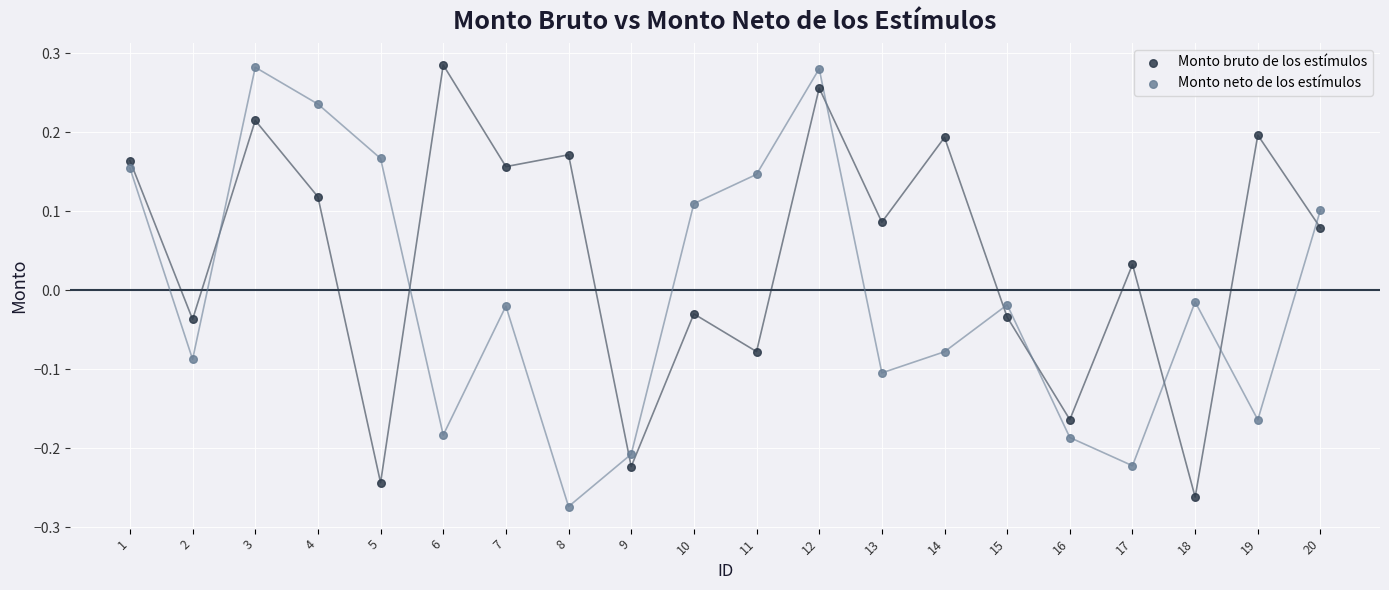

What is the X range (max minus min) for the scatter plot?

19.0